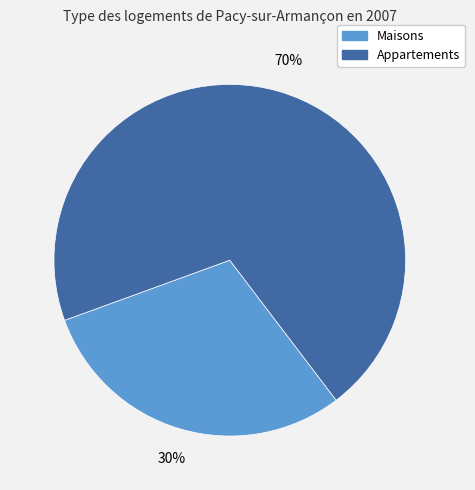

To the nearest percent, what is the difference between the largest and smallest slice percentages?

40%